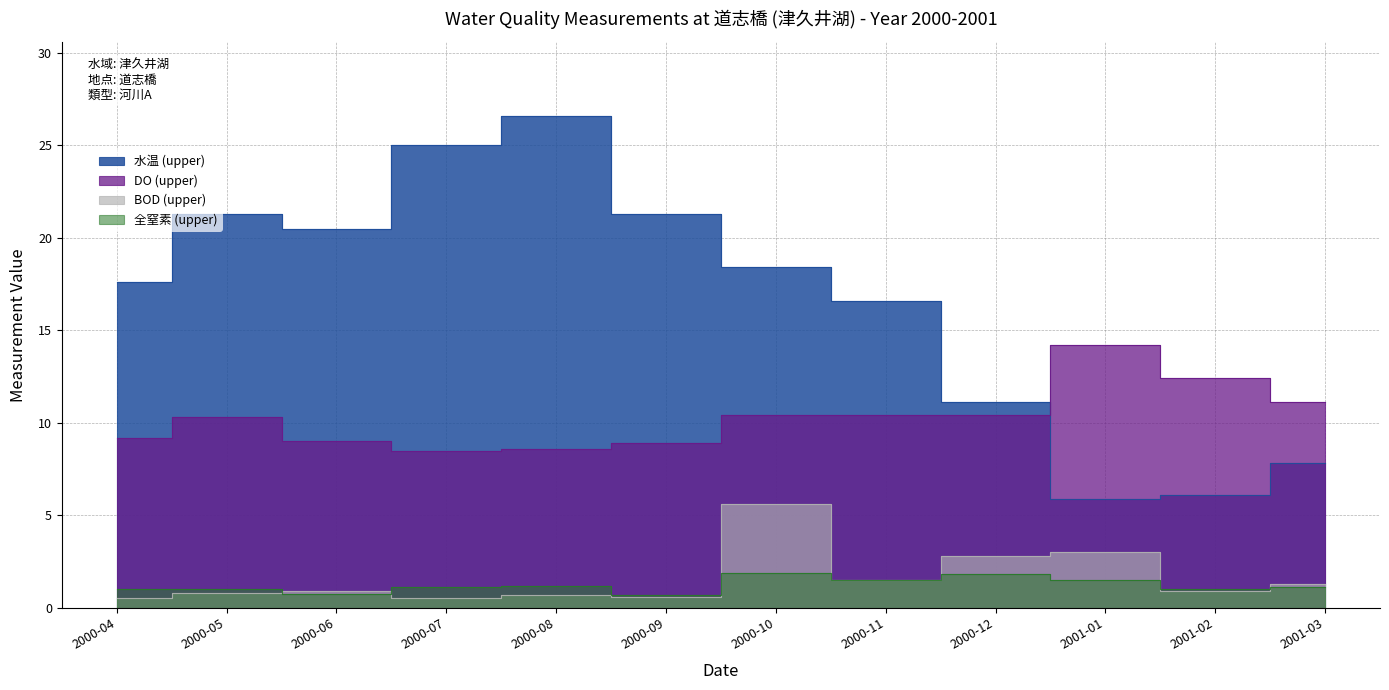

Which series has the largest total across all categories?

水温 (upper)